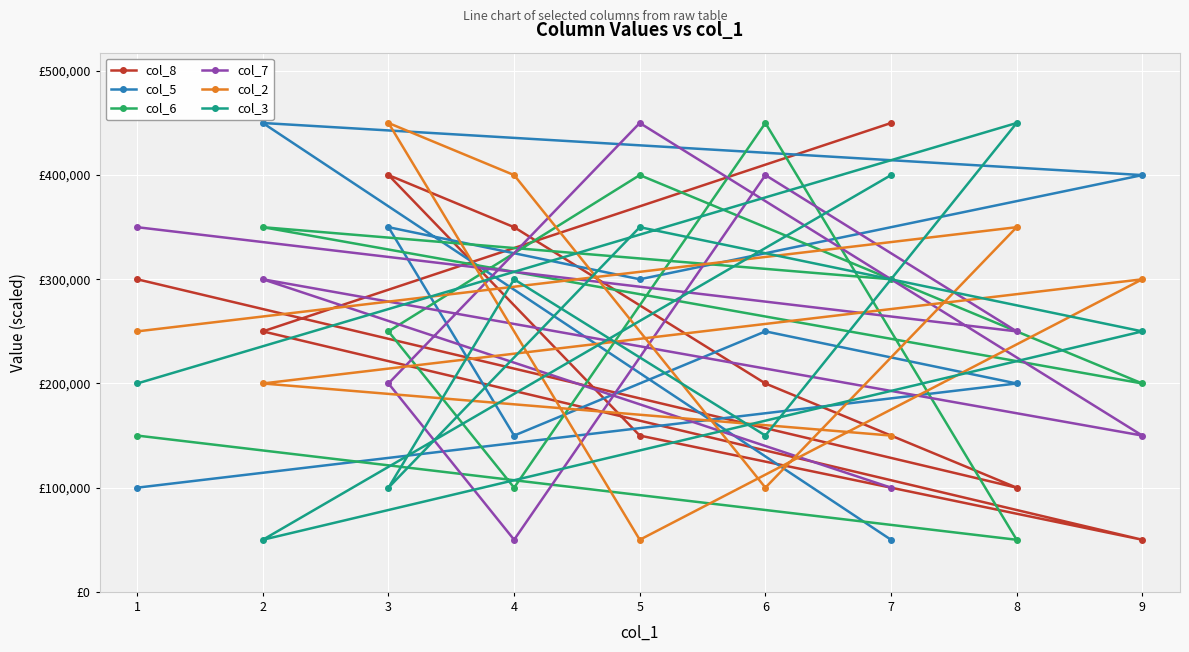

How many interior local valleys does the col_6 series have?

3